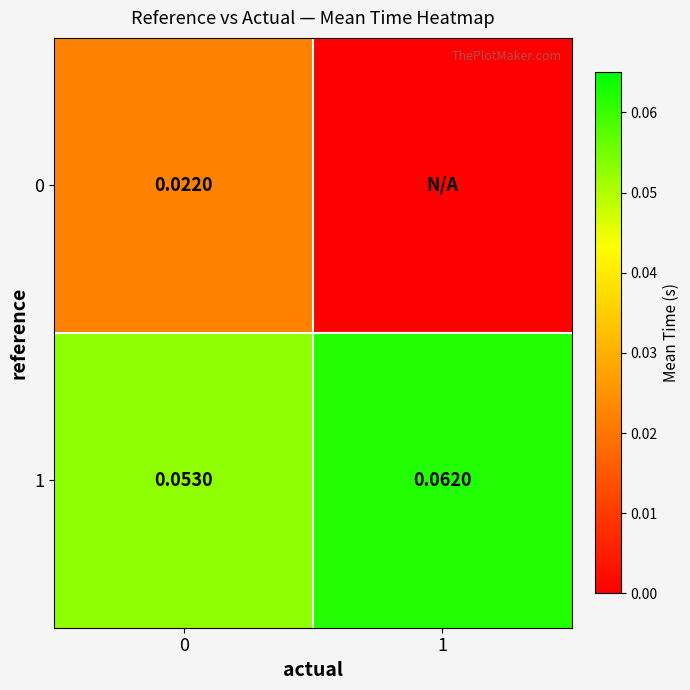

Is the value of 1 at 0 greater than the value of 0 at 0?

Yes